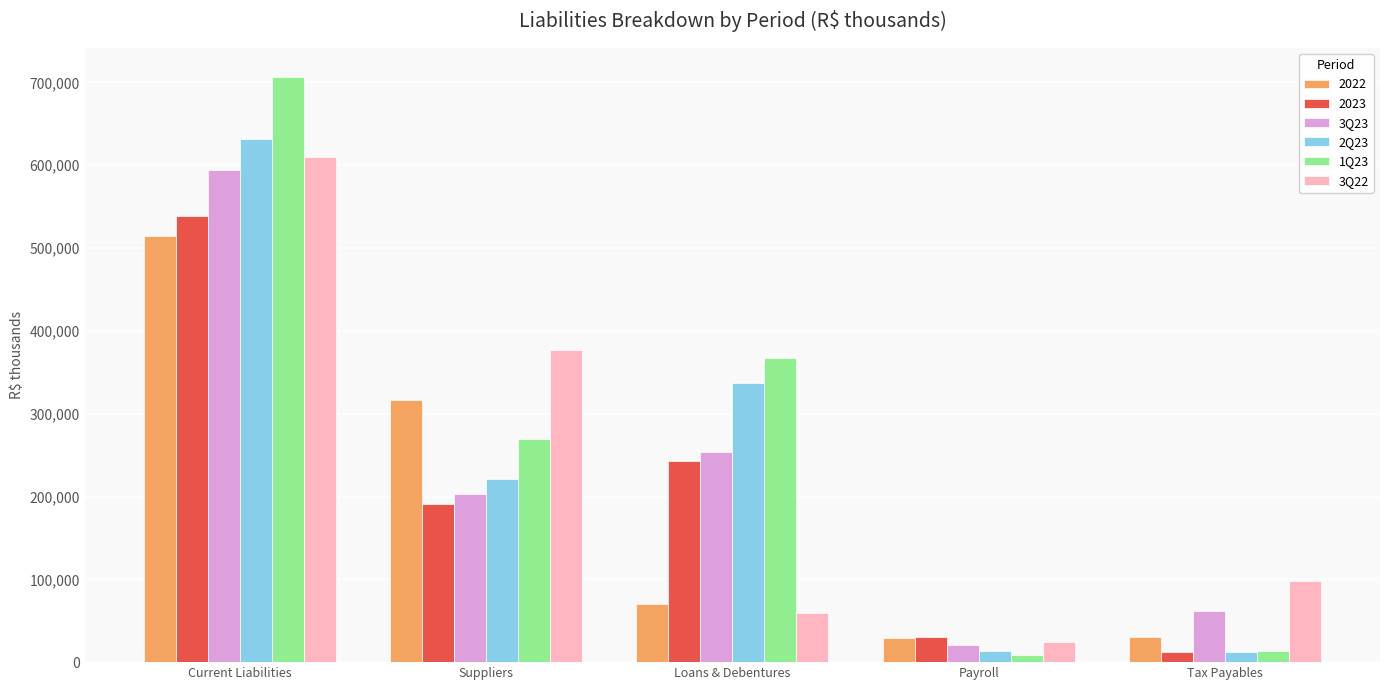

Is it true that 2Q23 equals 170894 at Loans & Debentures?

False